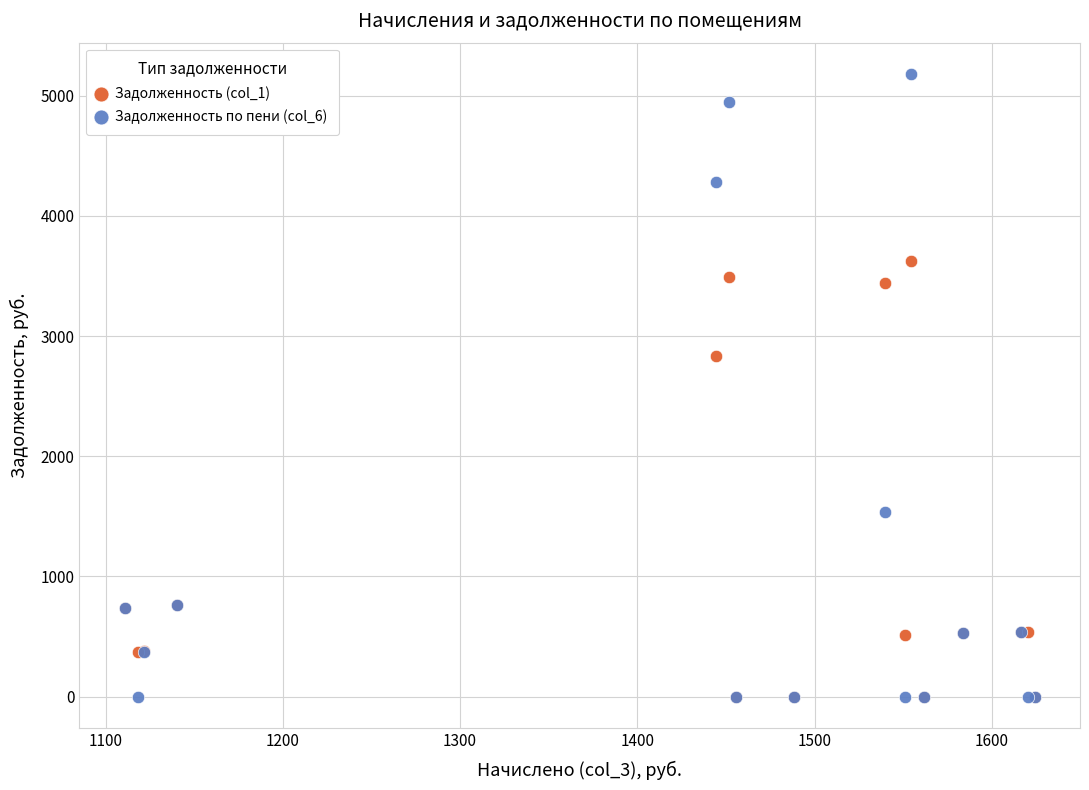

Across all series, what Y value is closest to 2590?

2836.2